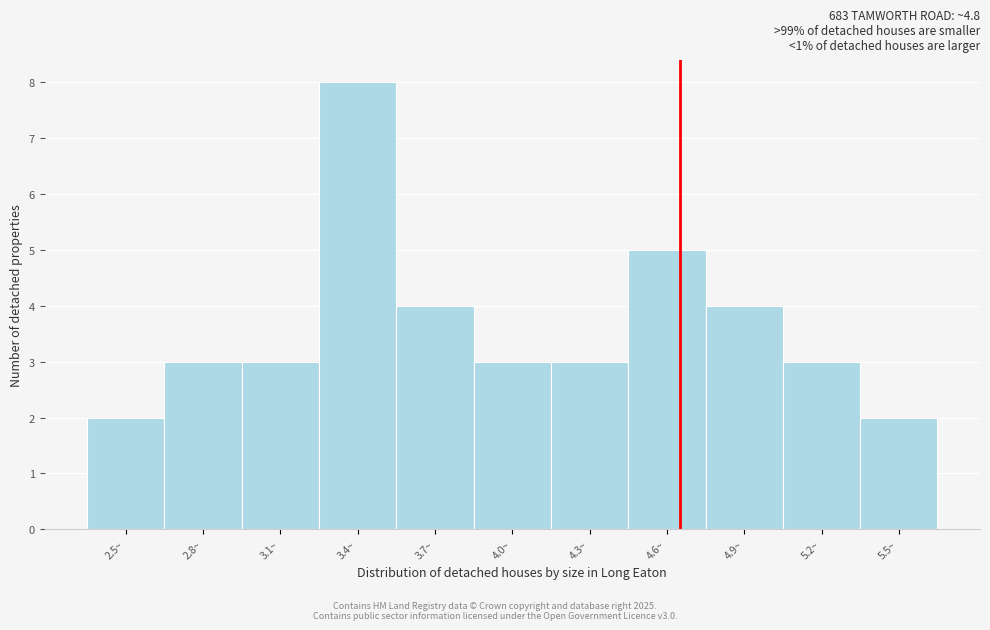

Reading left to right, transcribe all the data shown in this chart.

2.5~=2	2.8~=3	3.1~=3	3.4~=8	3.7~=4	4.0~=3	4.3~=3	4.6~=5	4.9~=4	5.2~=3	5.5~=2